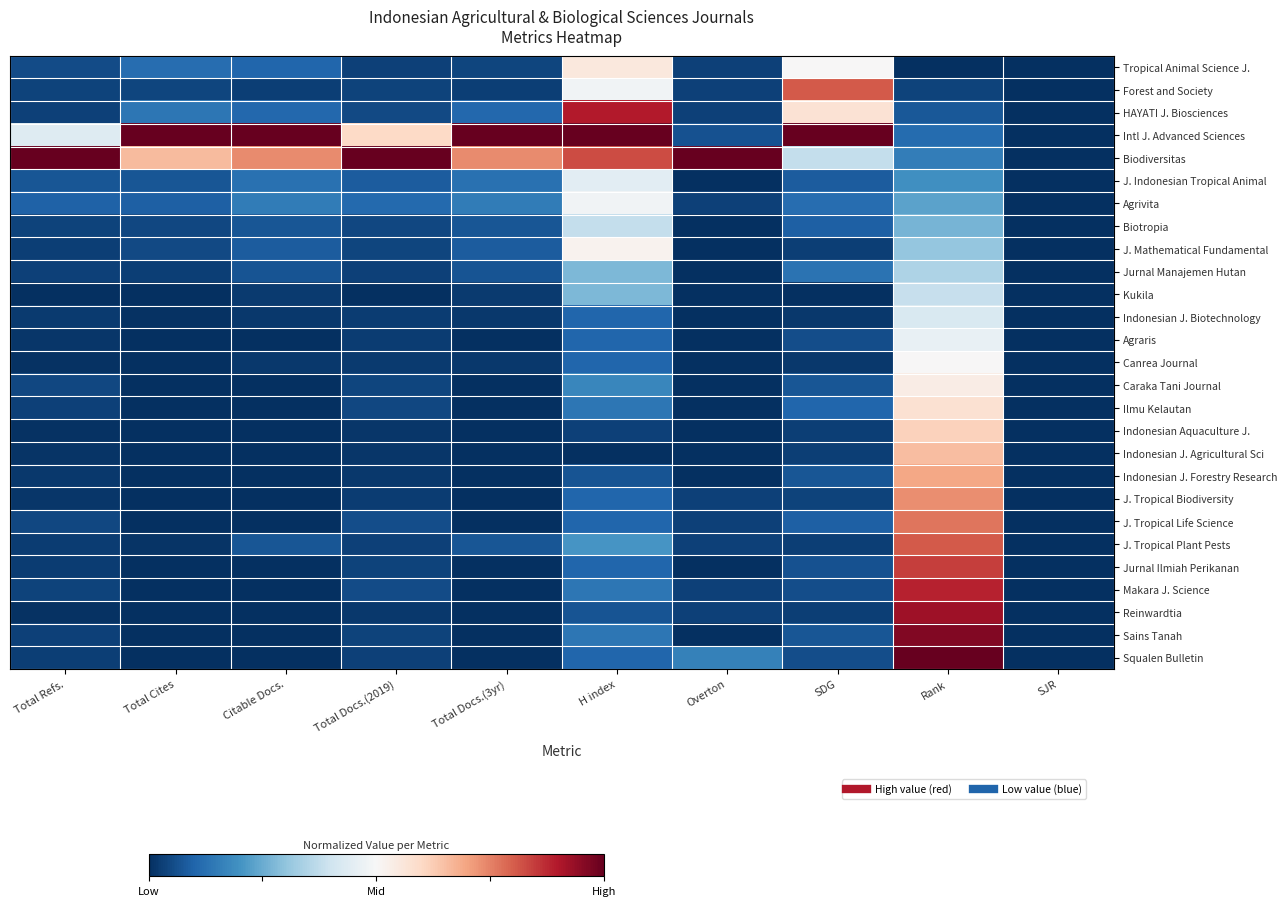

Reading left to right, list all the values displayed in this chart.

Tropical Animal Science J.: Total Refs.=0.1	Total Cites=0.1	Citable Docs.=0.1	Total Docs.(2019)=0.0	Total Docs.(3yr)=0.0	H index=0.6	Overton=0.0	SDG=0.5	Rank=0.0	SJR=0.0
Forest and Society: Total Refs.=0.0	Total Cites=0.0	Citable Docs.=0.0	Total Docs.(2019)=0.0	Total Docs.(3yr)=0.0	H index=0.5	Overton=0.0	SDG=0.8	Rank=0.0	SJR=0.0
HAYATI J. Biosciences: Total Refs.=0.0	Total Cites=0.1	Citable Docs.=0.1	Total Docs.(2019)=0.0	Total Docs.(3yr)=0.1	H index=0.9	Overton=0.0	SDG=0.6	Rank=0.1	SJR=0.0
Intl J. Advanced Sciences: Total Refs.=0.4	Total Cites=1.0	Citable Docs.=1.0	Total Docs.(2019)=0.6	Total Docs.(3yr)=1.0	H index=1.0	Overton=0.1	SDG=1.0	Rank=0.1	SJR=0.0
Biodiversitas: Total Refs.=1.0	Total Cites=0.7	Citable Docs.=0.7	Total Docs.(2019)=1.0	Total Docs.(3yr)=0.7	H index=0.8	Overton=1.0	SDG=0.4	Rank=0.2	SJR=0.0
J. Indonesian Tropical Animal: Total Refs.=0.1	Total Cites=0.1	Citable Docs.=0.1	Total Docs.(2019)=0.1	Total Docs.(3yr)=0.1	H index=0.4	Overton=0.0	SDG=0.1	Rank=0.2	SJR=0.0
Agrivita: Total Refs.=0.1	Total Cites=0.1	Citable Docs.=0.1	Total Docs.(2019)=0.1	Total Docs.(3yr)=0.1	H index=0.5	Overton=0.0	SDG=0.1	Rank=0.2	SJR=0.0
Biotropia: Total Refs.=0.0	Total Cites=0.0	Citable Docs.=0.1	Total Docs.(2019)=0.0	Total Docs.(3yr)=0.1	H index=0.4	Overton=0.0	SDG=0.1	Rank=0.3	SJR=0.0
J. Mathematical Fundamental: Total Refs.=0.0	Total Cites=0.1	Citable Docs.=0.1	Total Docs.(2019)=0.0	Total Docs.(3yr)=0.1	H index=0.5	Overton=0.0	SDG=0.0	Rank=0.3	SJR=0.0
Jurnal Manajemen Hutan: Total Refs.=0.0	Total Cites=0.0	Citable Docs.=0.1	Total Docs.(2019)=0.0	Total Docs.(3yr)=0.1	H index=0.3	Overton=0.0	SDG=0.1	Rank=0.3	SJR=0.0
Kukila: Total Refs.=0.0	Total Cites=0.0	Citable Docs.=0.0	Total Docs.(2019)=0.0	Total Docs.(3yr)=0.0	H index=0.3	Overton=0.0	SDG=0.0	Rank=0.4	SJR=0.0
Indonesian J. Biotechnology: Total Refs.=0.0	Total Cites=0.0	Citable Docs.=0.0	Total Docs.(2019)=0.0	Total Docs.(3yr)=0.0	H index=0.1	Overton=0.0	SDG=0.0	Rank=0.4	SJR=0.0
Agraris: Total Refs.=0.0	Total Cites=0.0	Citable Docs.=0.0	Total Docs.(2019)=0.0	Total Docs.(3yr)=0.0	H index=0.1	Overton=0.0	SDG=0.1	Rank=0.5	SJR=0.0
Canrea Journal: Total Refs.=0.0	Total Cites=0.0	Citable Docs.=0.0	Total Docs.(2019)=0.0	Total Docs.(3yr)=0.0	H index=0.1	Overton=0.0	SDG=0.0	Rank=0.5	SJR=0.0
Caraka Tani Journal: Total Refs.=0.0	Total Cites=0.0	Citable Docs.=0.0	Total Docs.(2019)=0.0	Total Docs.(3yr)=0.0	H index=0.2	Overton=0.0	SDG=0.1	Rank=0.5	SJR=0.0
Ilmu Kelautan: Total Refs.=0.0	Total Cites=0.0	Citable Docs.=0.0	Total Docs.(2019)=0.0	Total Docs.(3yr)=0.0	H index=0.1	Overton=0.0	SDG=0.1	Rank=0.6	SJR=0.0
Indonesian Aquaculture J.: Total Refs.=0.0	Total Cites=0.0	Citable Docs.=0.0	Total Docs.(2019)=0.0	Total Docs.(3yr)=0.0	H index=0.0	Overton=0.0	SDG=0.0	Rank=0.6	SJR=0.0
Indonesian J. Agricultural Sci: Total Refs.=0.0	Total Cites=0.0	Citable Docs.=0.0	Total Docs.(2019)=0.0	Total Docs.(3yr)=0.0	H index=0.0	Overton=0.0	SDG=0.0	Rank=0.7	SJR=0.0
Indonesian J. Forestry Research: Total Refs.=0.0	Total Cites=0.0	Citable Docs.=0.0	Total Docs.(2019)=0.0	Total Docs.(3yr)=0.0	H index=0.1	Overton=0.0	SDG=0.1	Rank=0.7	SJR=0.0
J. Tropical Biodiversity: Total Refs.=0.0	Total Cites=0.0	Citable Docs.=0.0	Total Docs.(2019)=0.0	Total Docs.(3yr)=0.0	H index=0.1	Overton=0.0	SDG=0.0	Rank=0.7	SJR=0.0
J. Tropical Life Science: Total Refs.=0.0	Total Cites=0.0	Citable Docs.=0.0	Total Docs.(2019)=0.1	Total Docs.(3yr)=0.0	H index=0.1	Overton=0.0	SDG=0.1	Rank=0.8	SJR=0.0
J. Tropical Plant Pests: Total Refs.=0.0	Total Cites=0.0	Citable Docs.=0.1	Total Docs.(2019)=0.0	Total Docs.(3yr)=0.1	H index=0.2	Overton=0.0	SDG=0.0	Rank=0.8	SJR=0.0
Jurnal Ilmiah Perikanan: Total Refs.=0.0	Total Cites=0.0	Citable Docs.=0.0	Total Docs.(2019)=0.0	Total Docs.(3yr)=0.0	H index=0.1	Overton=0.0	SDG=0.1	Rank=0.8	SJR=0.0
Makara J. Science: Total Refs.=0.0	Total Cites=0.0	Citable Docs.=0.0	Total Docs.(2019)=0.1	Total Docs.(3yr)=0.0	H index=0.1	Overton=0.0	SDG=0.1	Rank=0.9	SJR=0.0
Reinwardtia: Total Refs.=0.0	Total Cites=0.0	Citable Docs.=0.0	Total Docs.(2019)=0.0	Total Docs.(3yr)=0.0	H index=0.1	Overton=0.0	SDG=0.0	Rank=0.9	SJR=0.0
Sains Tanah: Total Refs.=0.0	Total Cites=0.0	Citable Docs.=0.0	Total Docs.(2019)=0.0	Total Docs.(3yr)=0.0	H index=0.1	Overton=0.0	SDG=0.1	Rank=1.0	SJR=0.0
Squalen Bulletin: Total Refs.=0.0	Total Cites=0.0	Citable Docs.=0.0	Total Docs.(2019)=0.0	Total Docs.(3yr)=0.0	H index=0.1	Overton=0.2	SDG=0.1	Rank=1.0	SJR=0.0